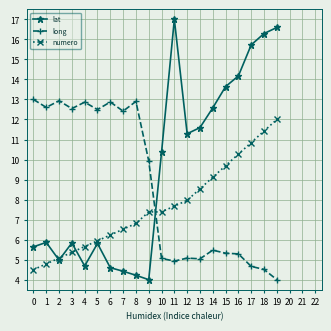

What is the value of the long point at the 17th from the left?

5.3